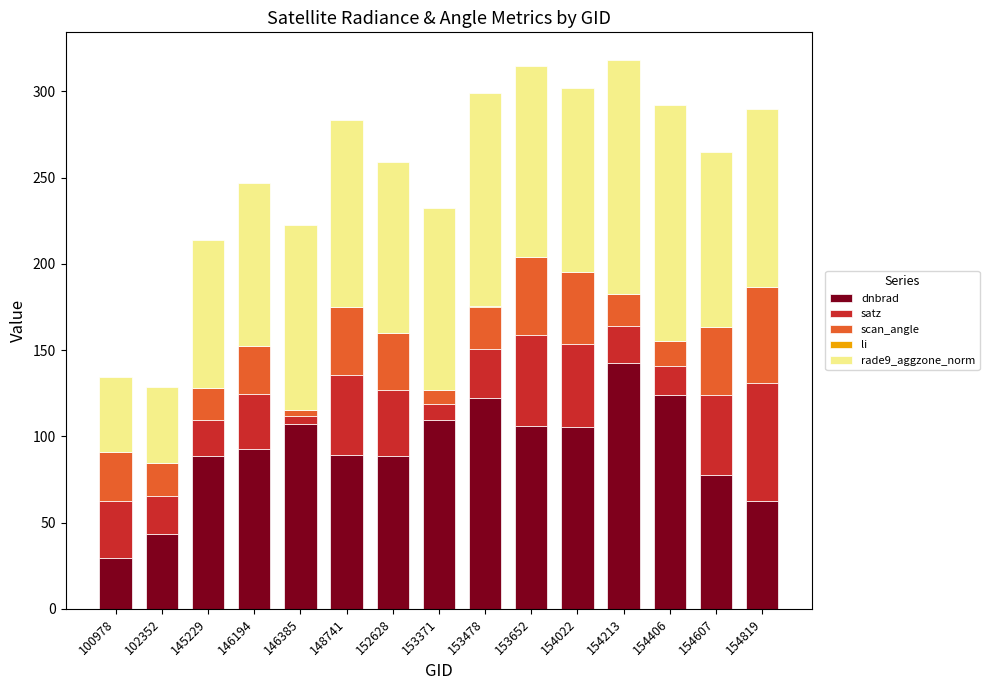

What is the maximum value for dnbrad?

142.7